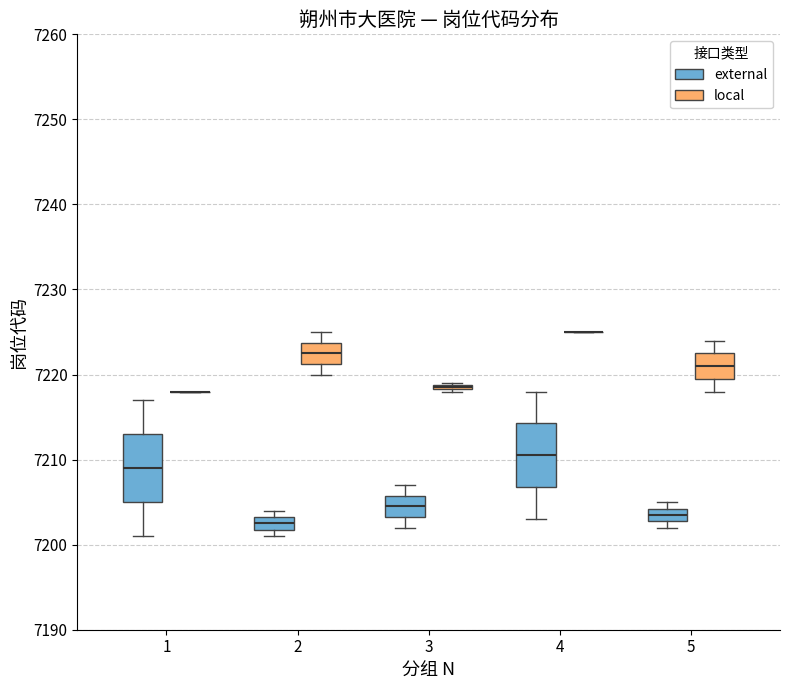

Where is the upper edge of the box for 3 (local) on the y-axis? The values are not printed on the chart, so give them approximately, as read against the axis.

7219